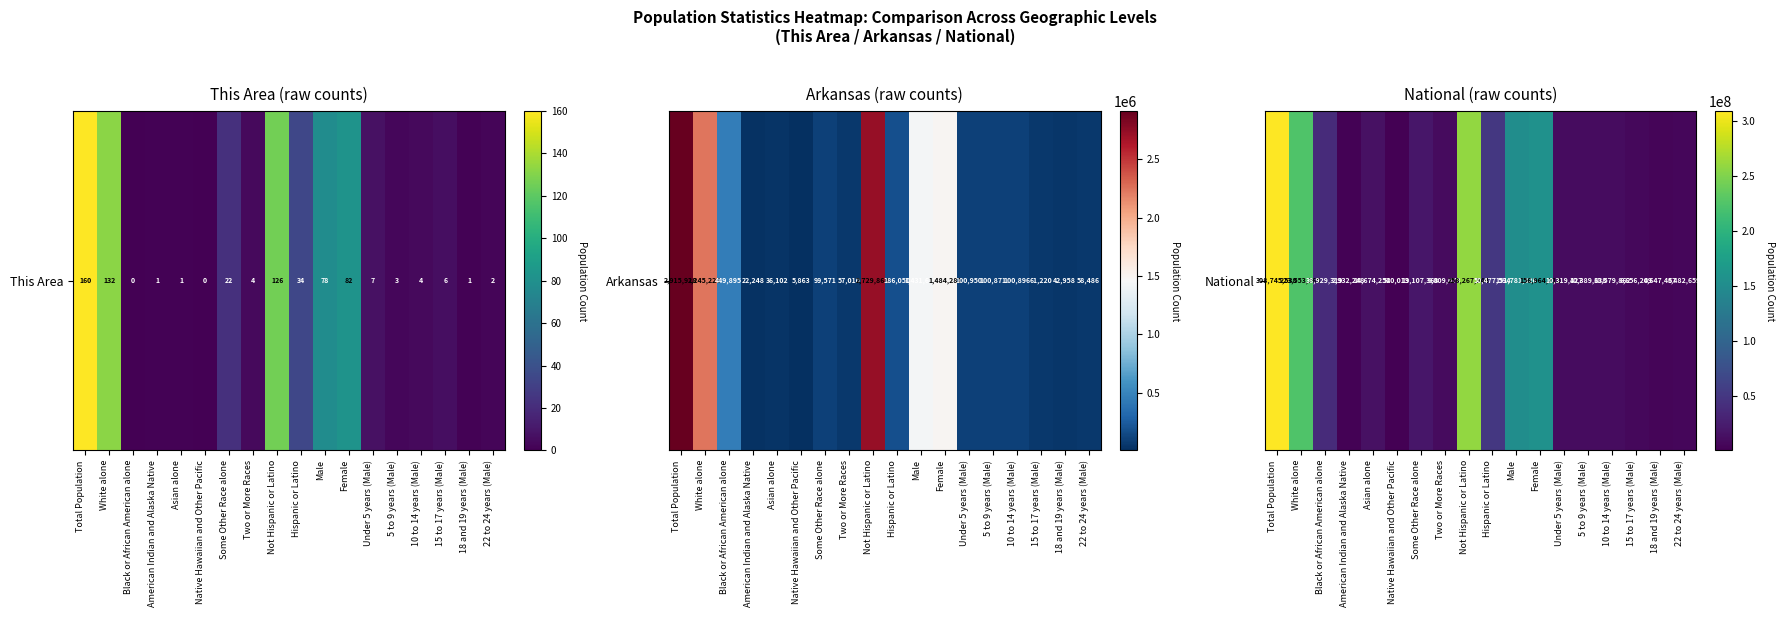

What is the difference between the values at Native Hawaiian and Other Pacific and Black or African American alone?

38389306